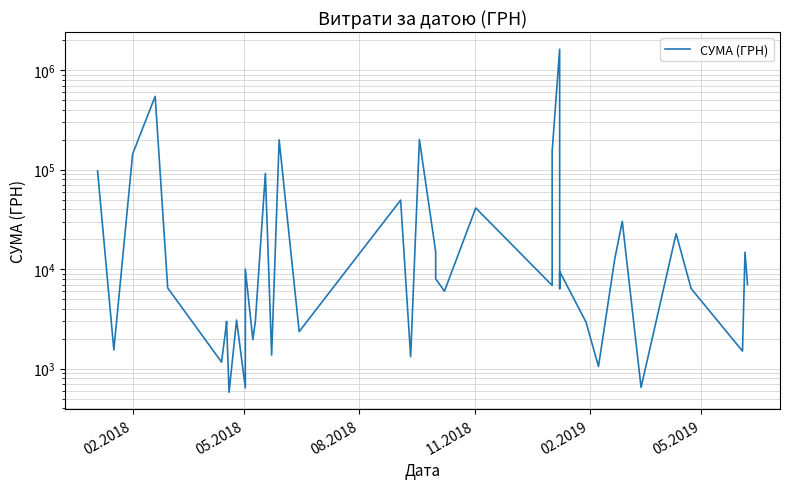

What is the maximum value shown in the chart?

1630974.5